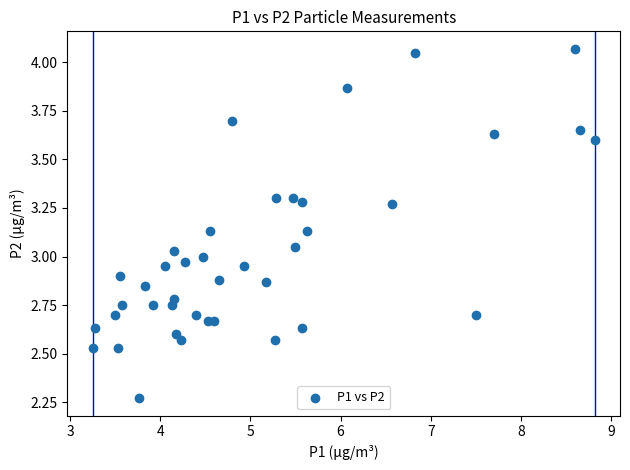

What is the range of X values (max minus min)?

5.6